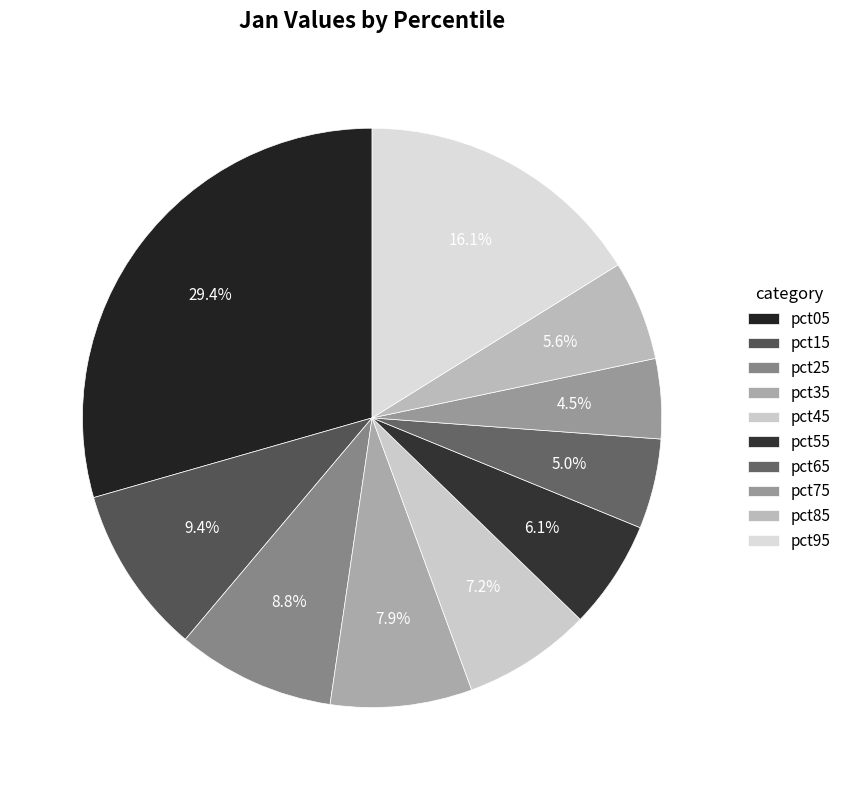

The pct65 slice represents 5% of the pie. True or false?

True